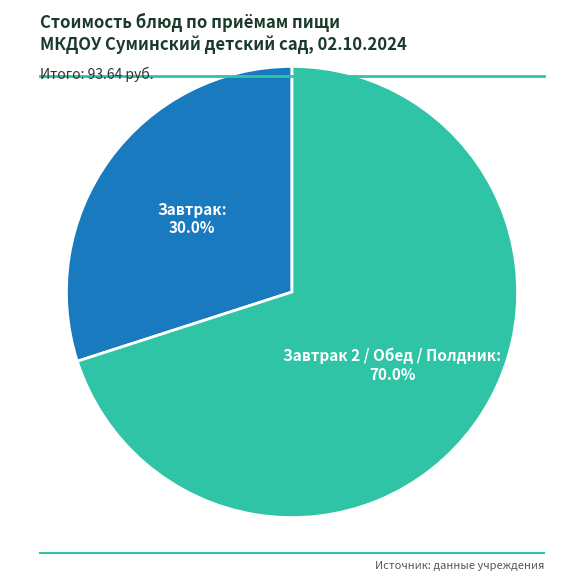

What percentage do Завтрак 2 / Обед / Полдник and Завтрак together represent?

100.0%